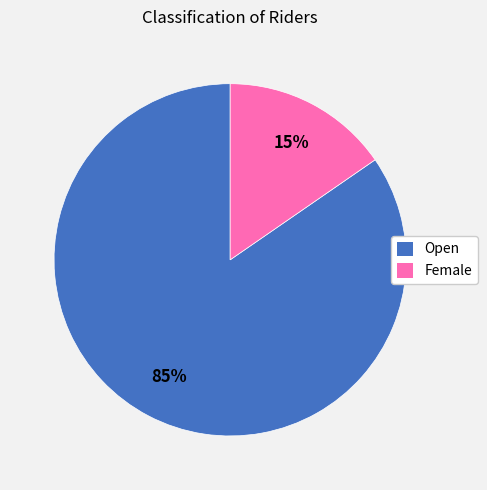

To the nearest percent, what is the combined percentage of Female and Open?

100%